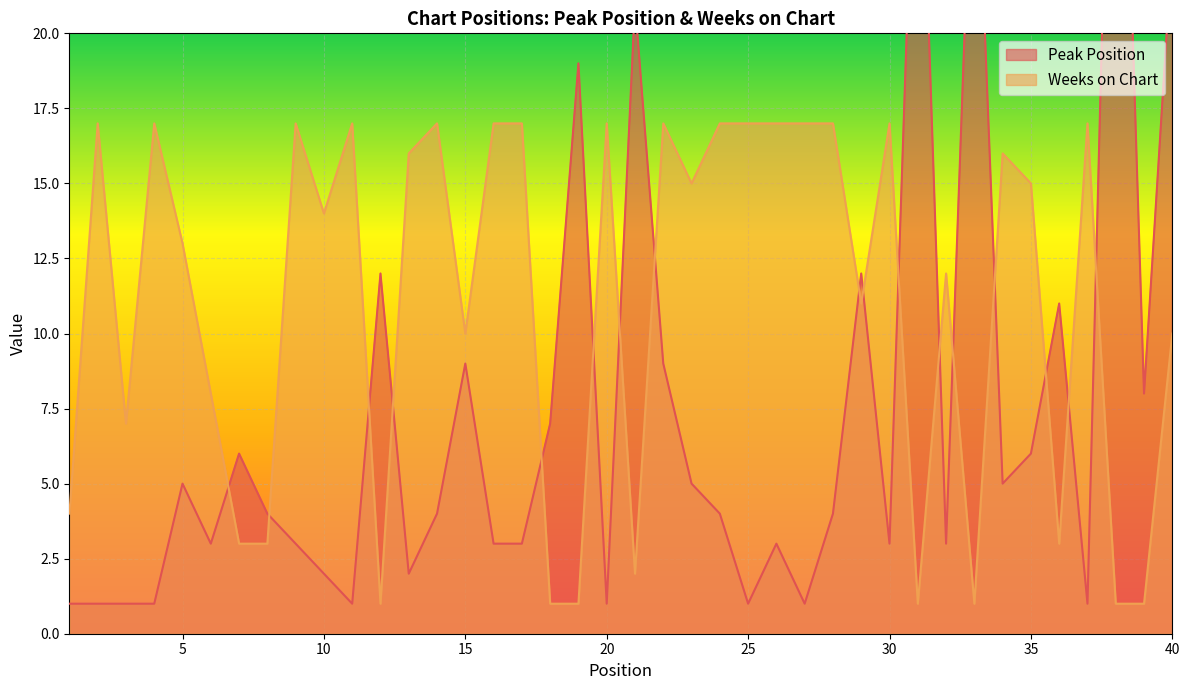

List the labels in order of Weeks on Chart value, smallest first.

12, 18, 19, 31, 33, 38, 39, 21, 7, 8, 36, 1, 3, 6, 15, 40, 29, 32, 5, 10, 23, 35, 13, 34, 2, 4, 9, 11, 14, 16, 17, 20, 22, 24, 25, 26, 27, 28, 30, 37